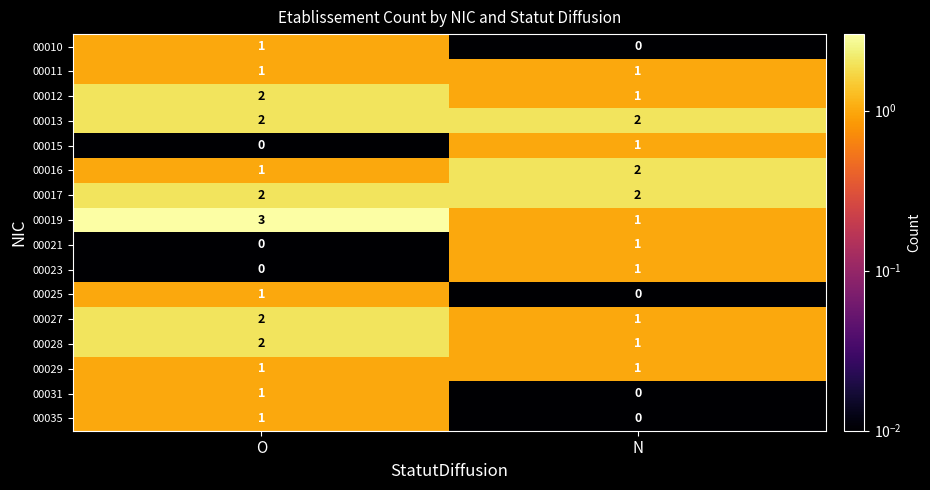

Which series has the largest range (max minus min)?

00019